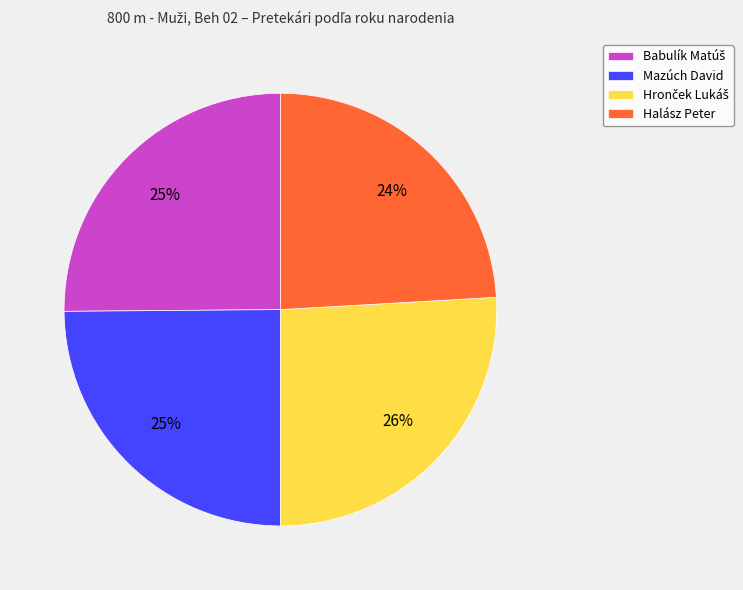

True or false: Mazúch David accounts for 25% of the total.

True